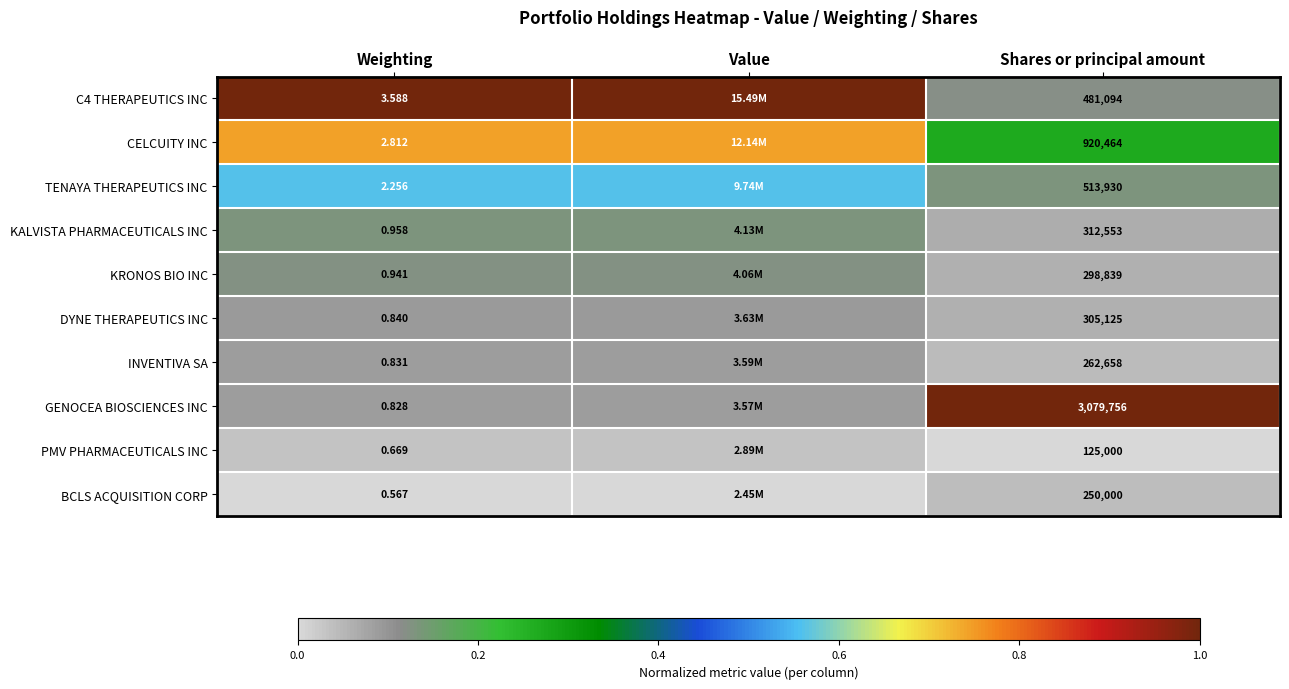

Where is INVENTIVA SA nearest to the value 0?

Shares or principal amount